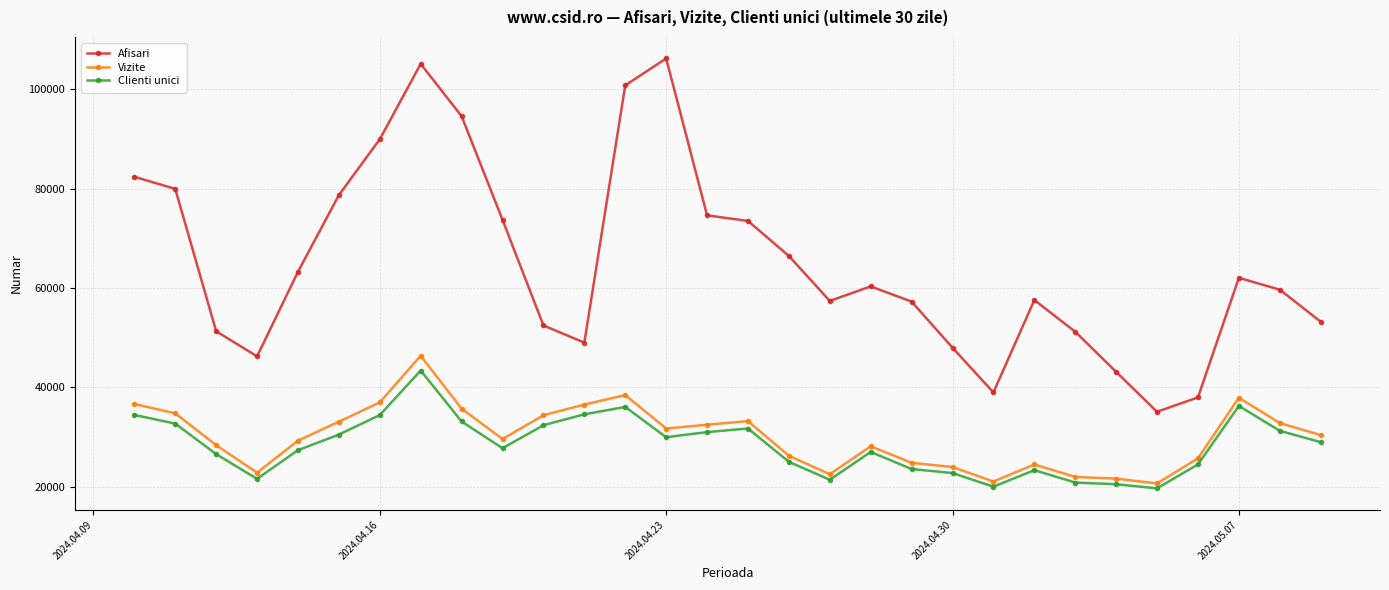

True or false: Vizite has more than 2 interior local peaks.

True